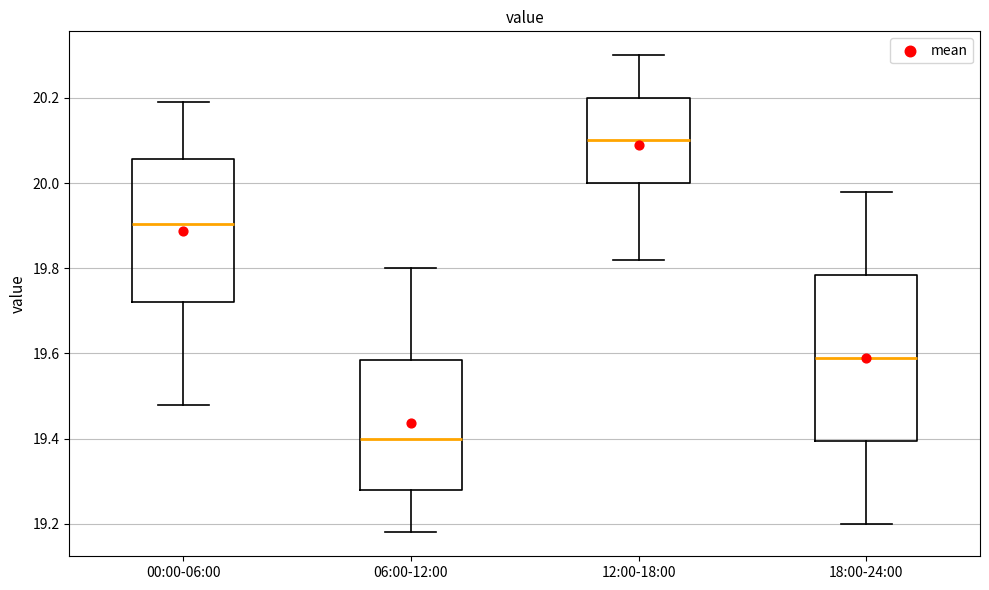

Which box has the highest median line?

12:00-18:00